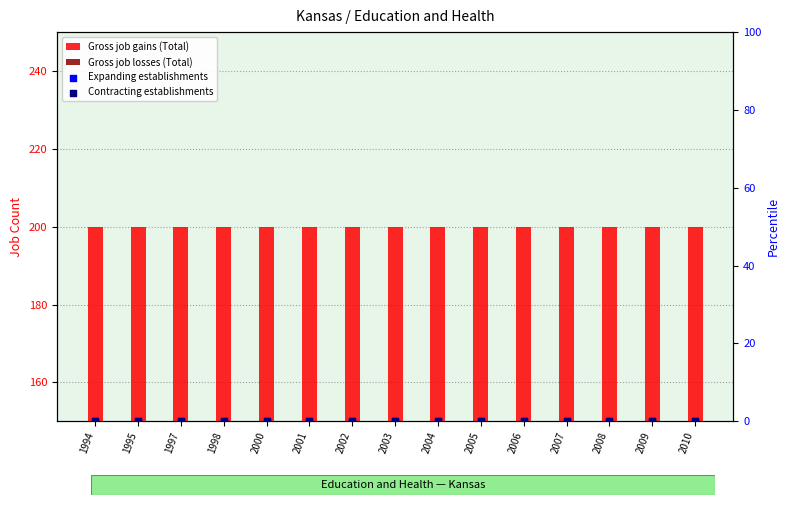

Which series contains the highest Y value?

Gross job gains (Total)